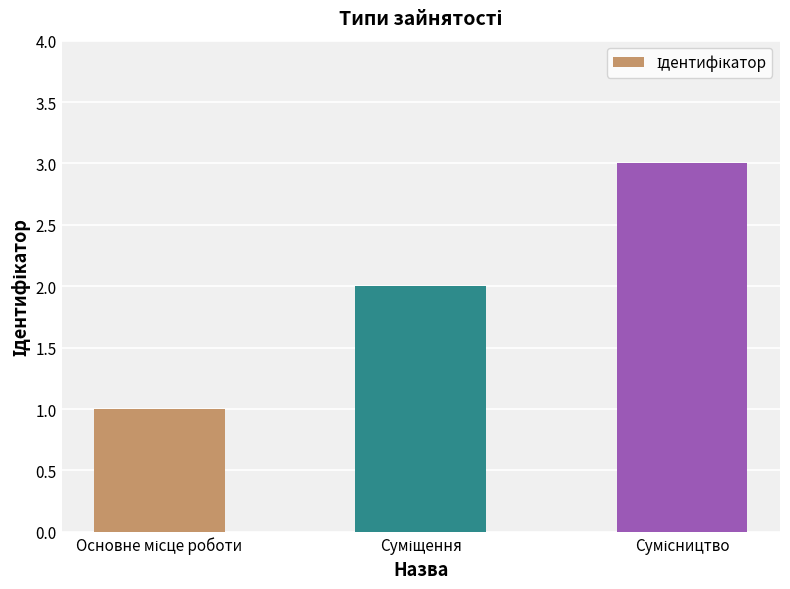

How many distinct data groups are displayed?

1